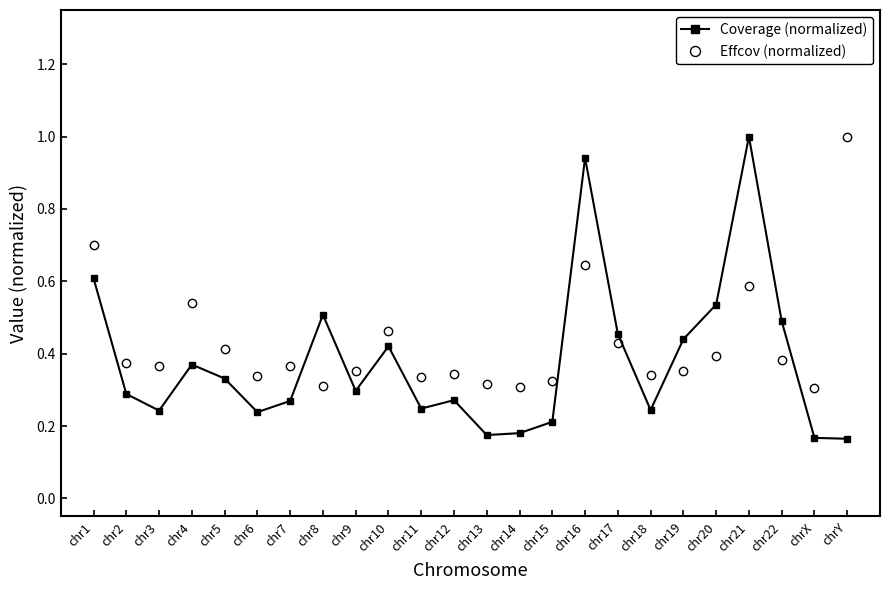

What is the maximum value shown in the chart?

1.0